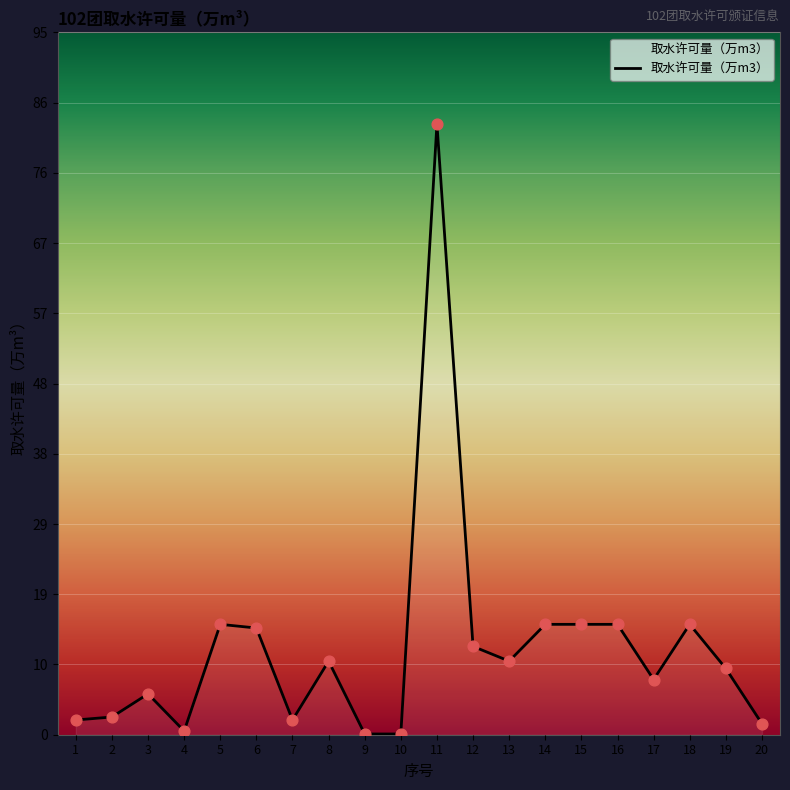

Between 14 and 12, which is larger?

14